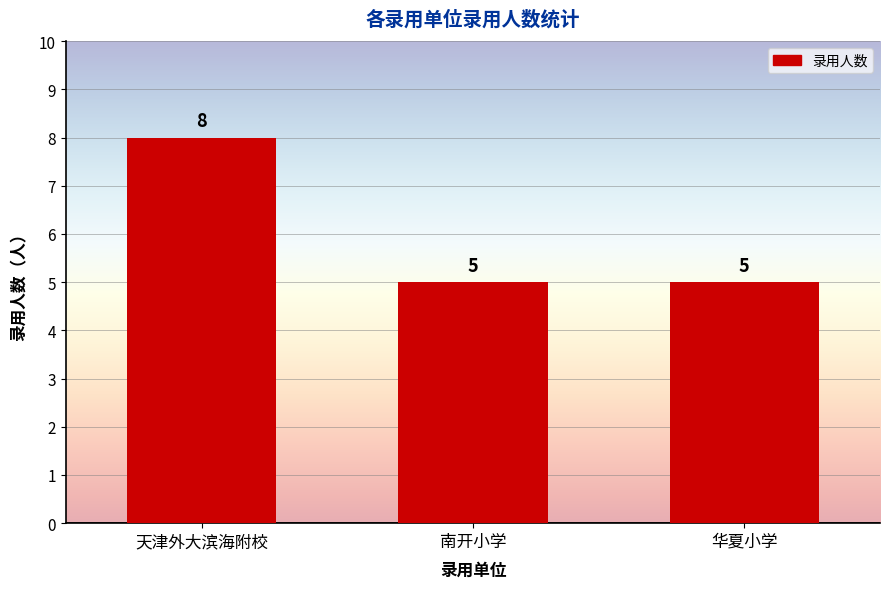

The chart shows a value of 5 at 天津外大滨海附校. True or false?

False